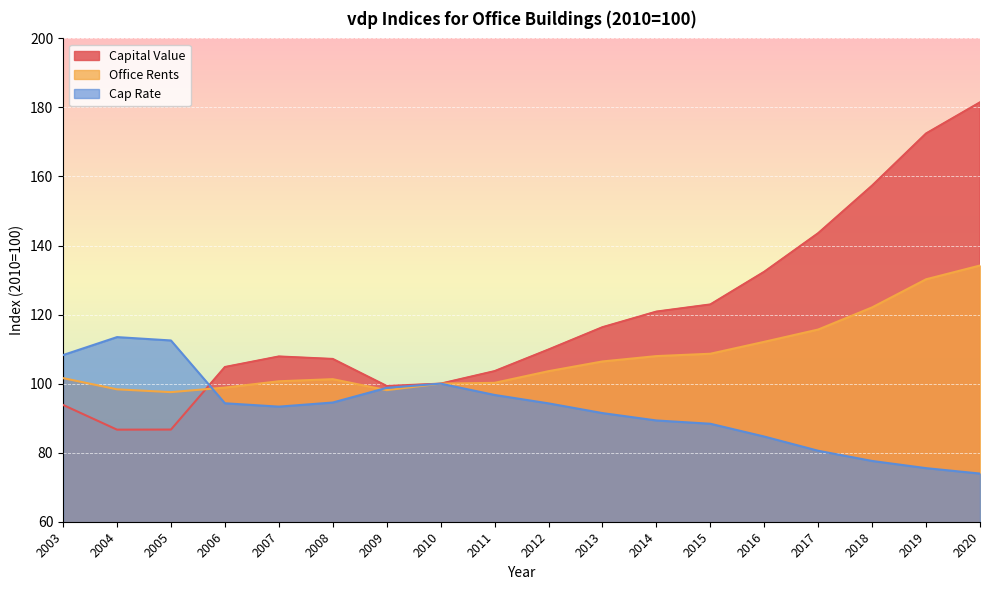

At how many categories does at least one series exceed 116?

8